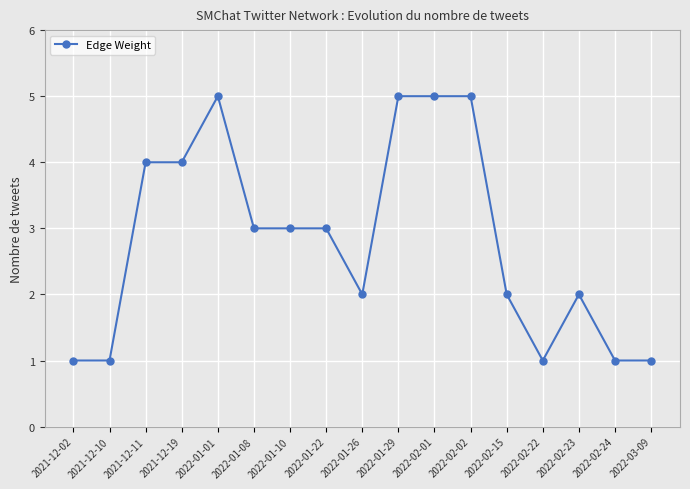

True or false: the data has more than 1 interior local peaks.

True